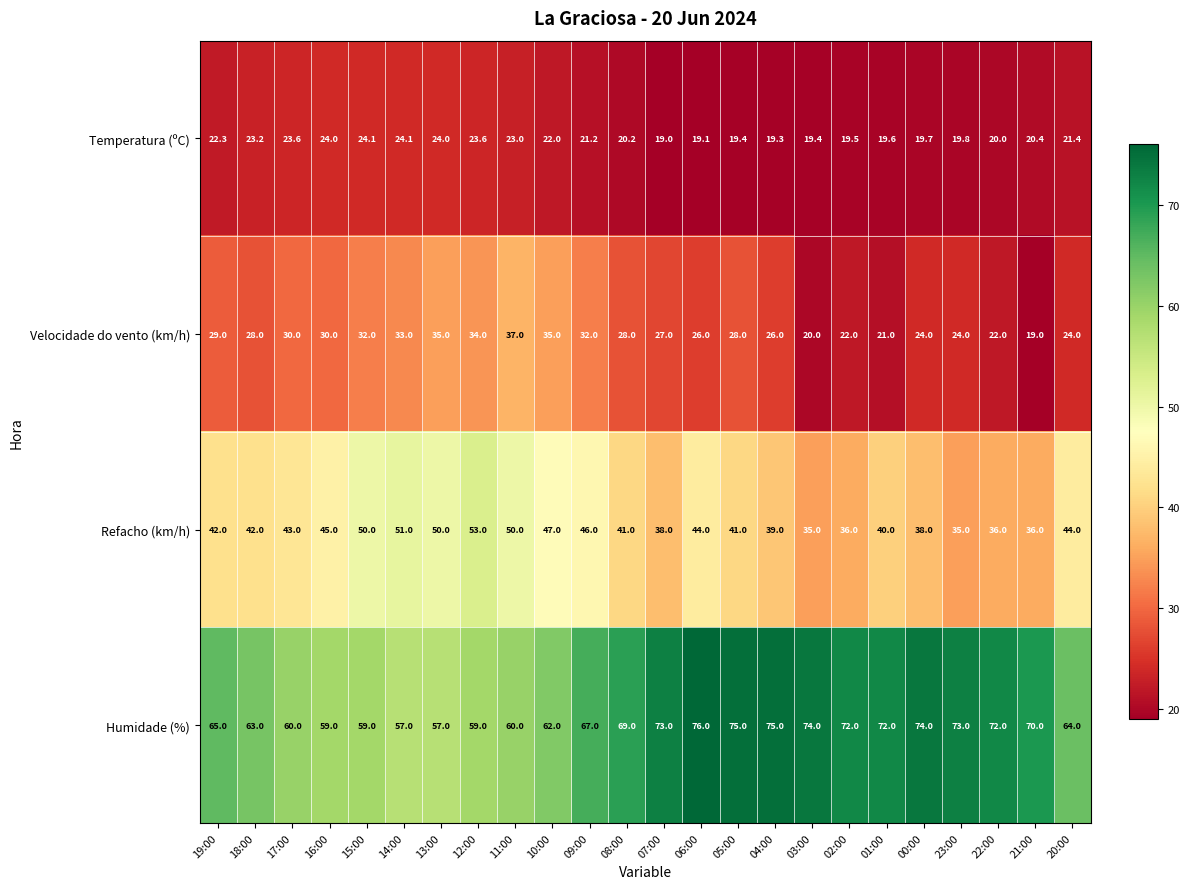

At how many categories does at least one series exceed 44?

24